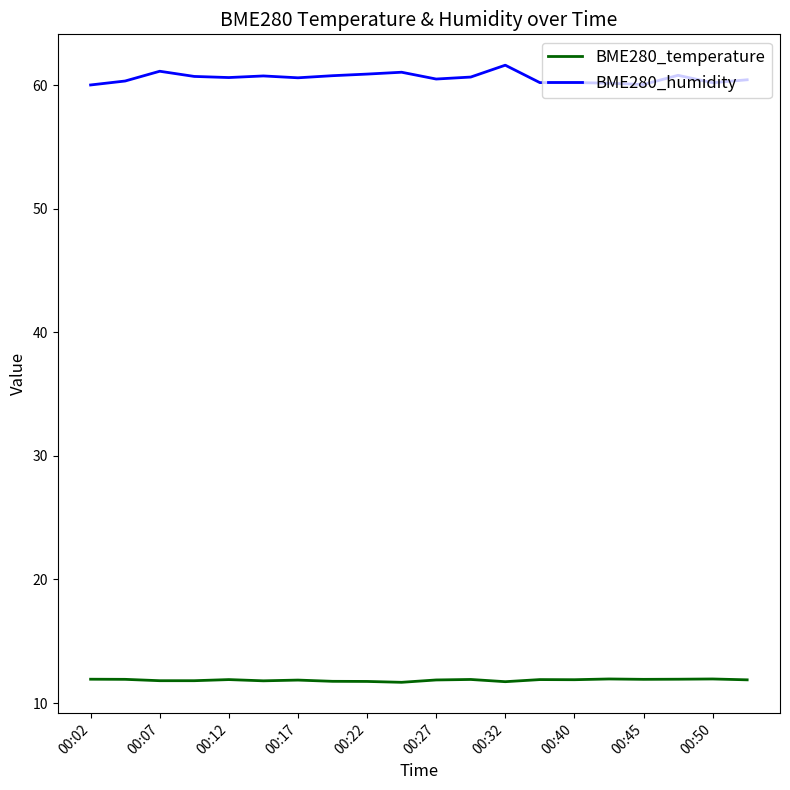

In BME280_temperature, how many points are higher than both neighbors (excluding endpoints)?

6